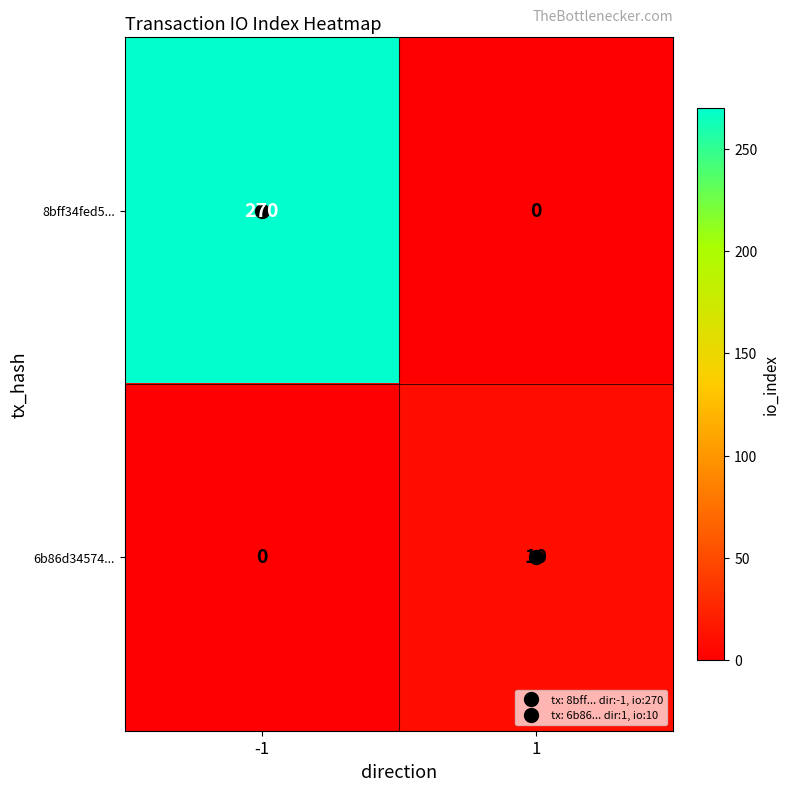

Is it true that 8bff34fed5... equals 457 at -1?

False